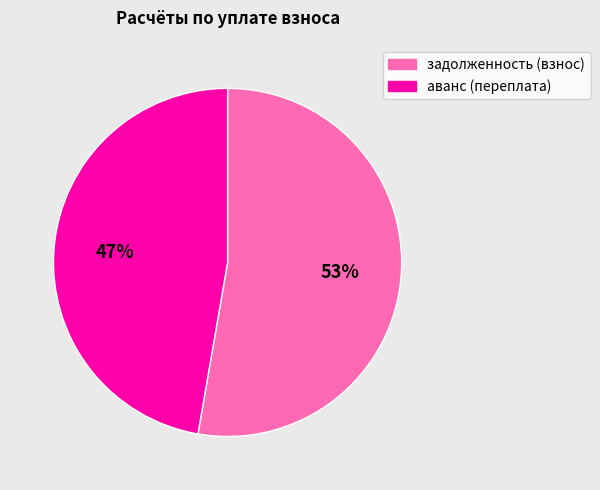

Which slice is the smallest?

аванс (переплата)